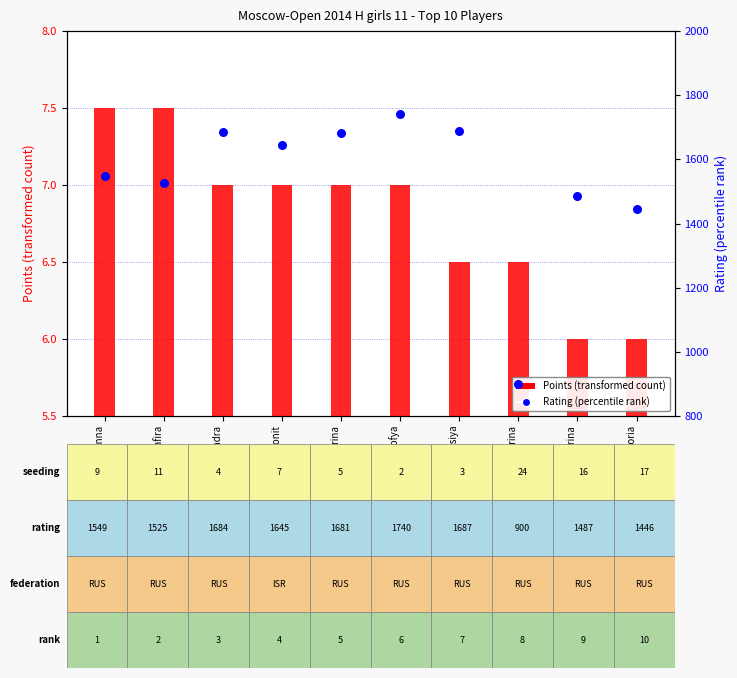

Which series has the widest spread of Y values?

Rating